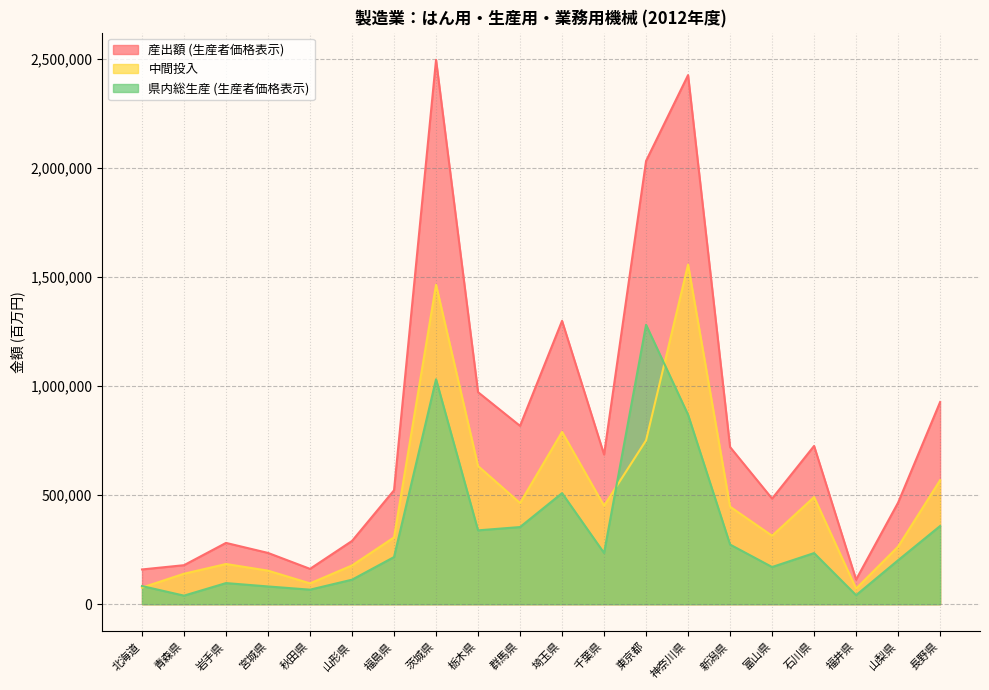

In 産出額 (生産者価格表示), how many points are higher than both neighbors (excluding endpoints)?

5